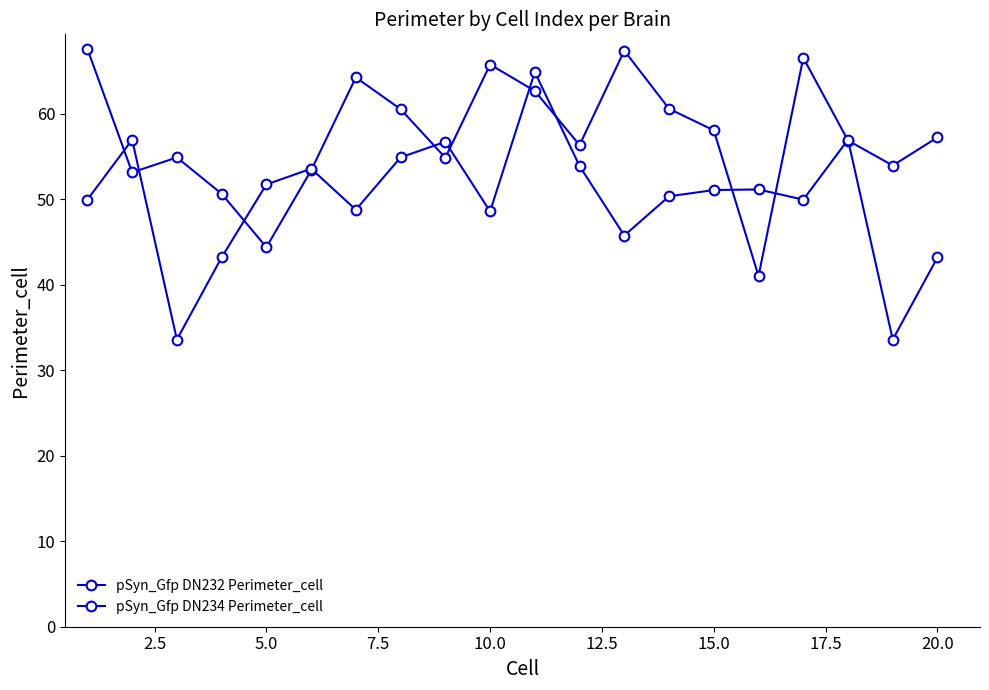

Count the number of categories in the chart.

20